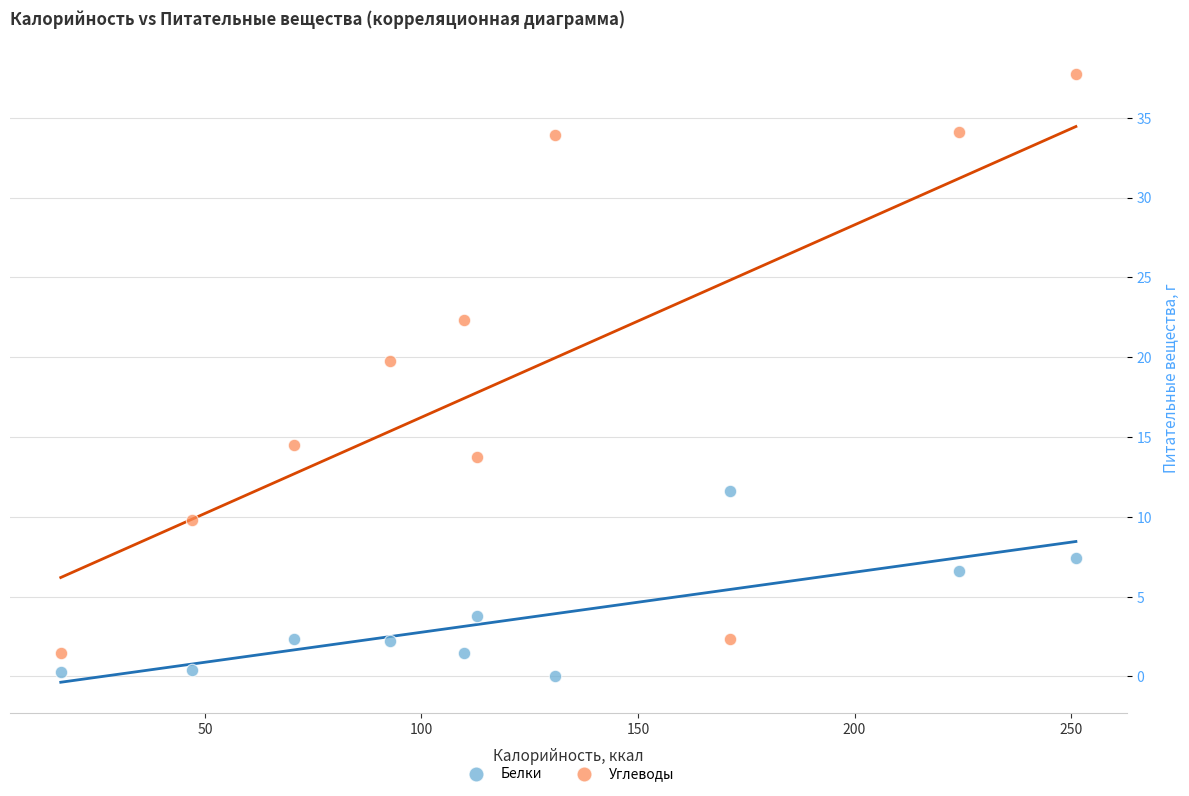

Which series has the widest spread of Y values?

Углеводы